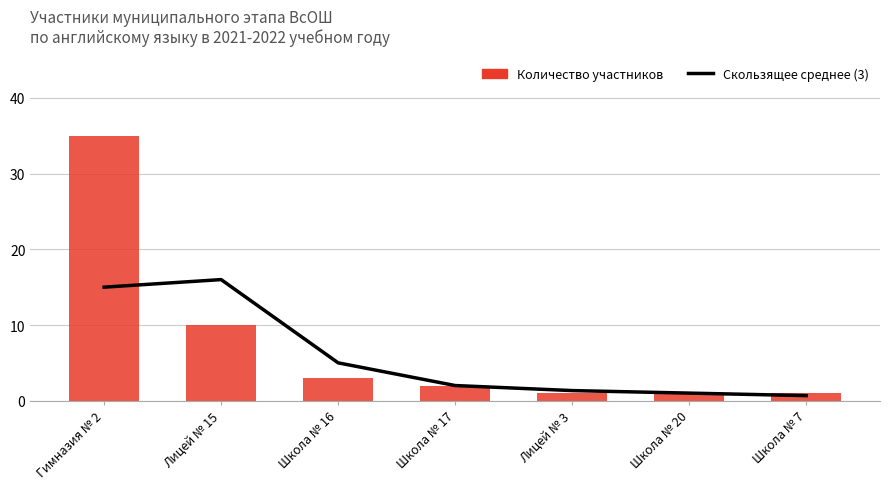

Which category has the highest value in the Скользящее среднее (3) series?

Лицей № 15